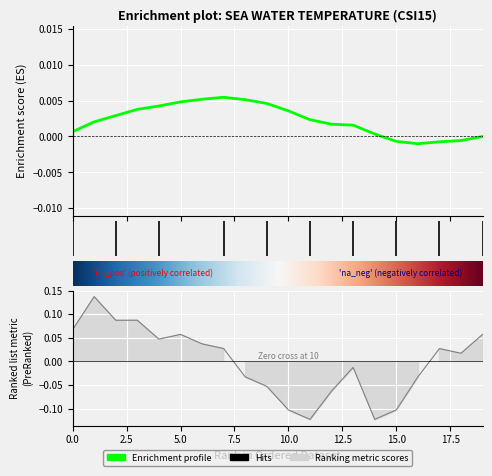

How many data points does each series have?

20